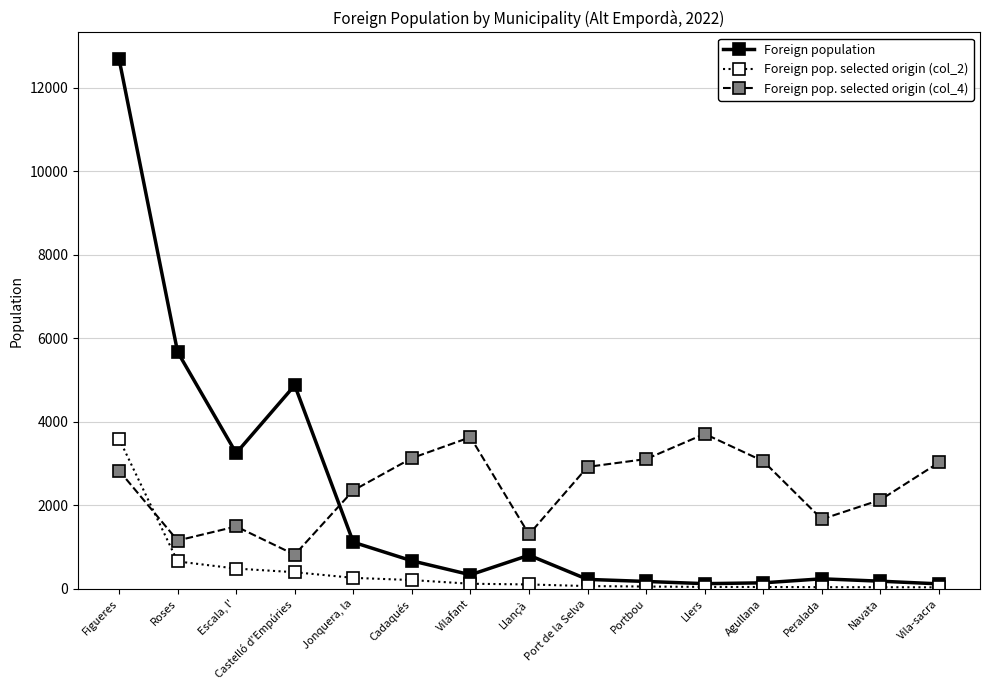

Which category has the highest value across all series?

Figueres